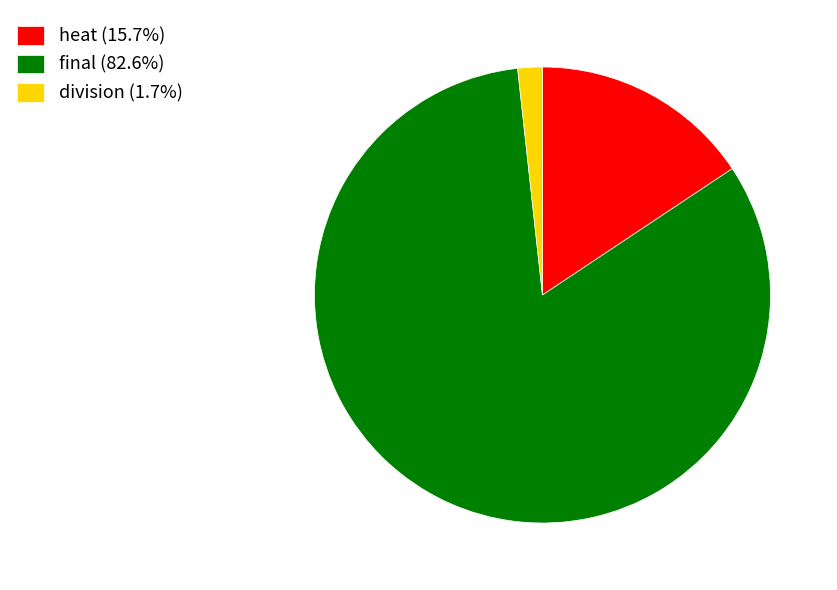

Is heat the majority of the pie?

No